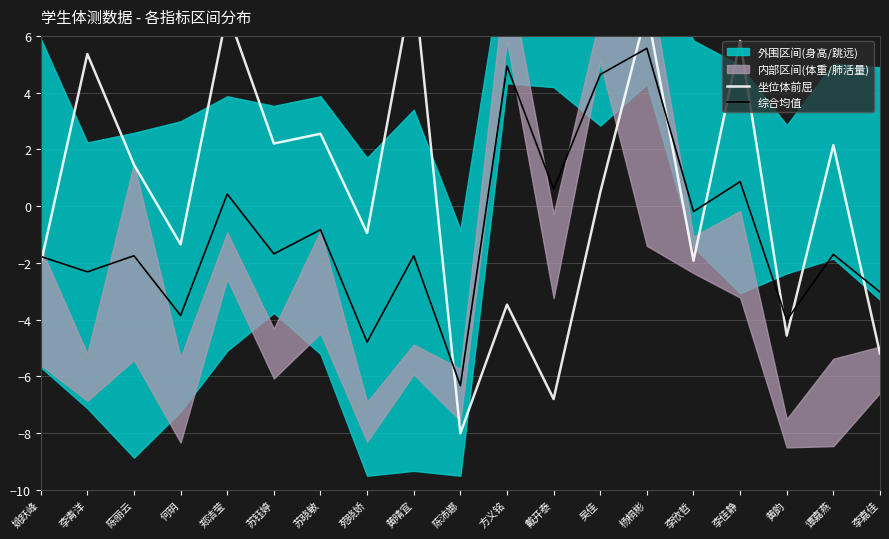

At which category does 坐位体前屈 reach its first local peak?

李青洋